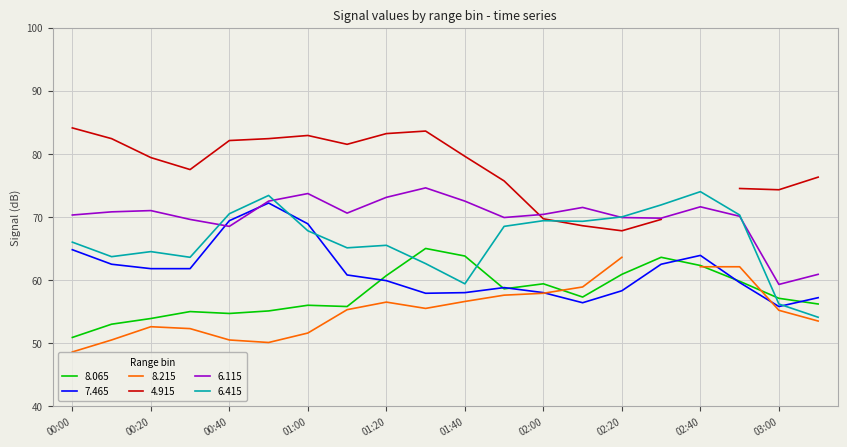

At which label does 6.415 first exceed 67?

00:40